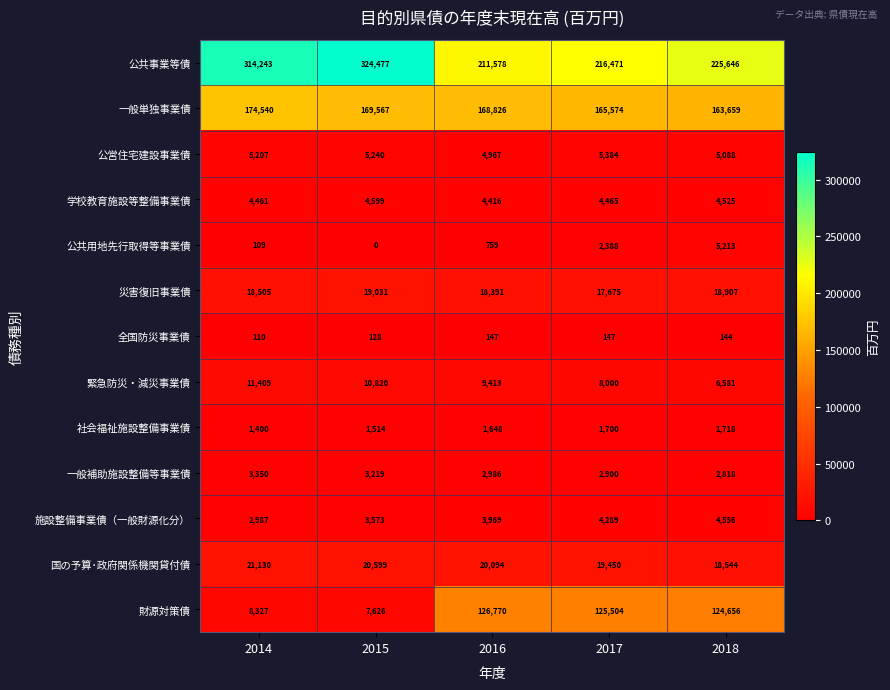

Which series has the widest spread of values?

財源対策債